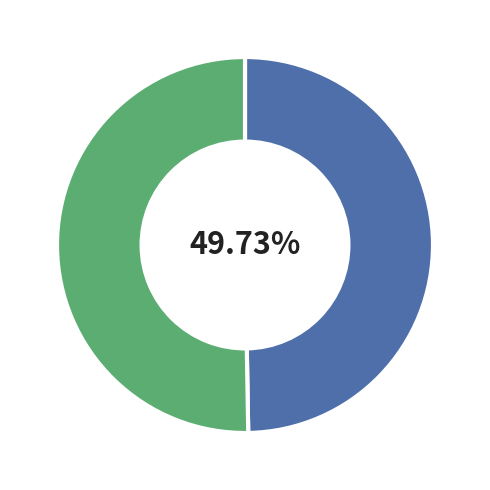

Does any single category account for the majority?

Yes